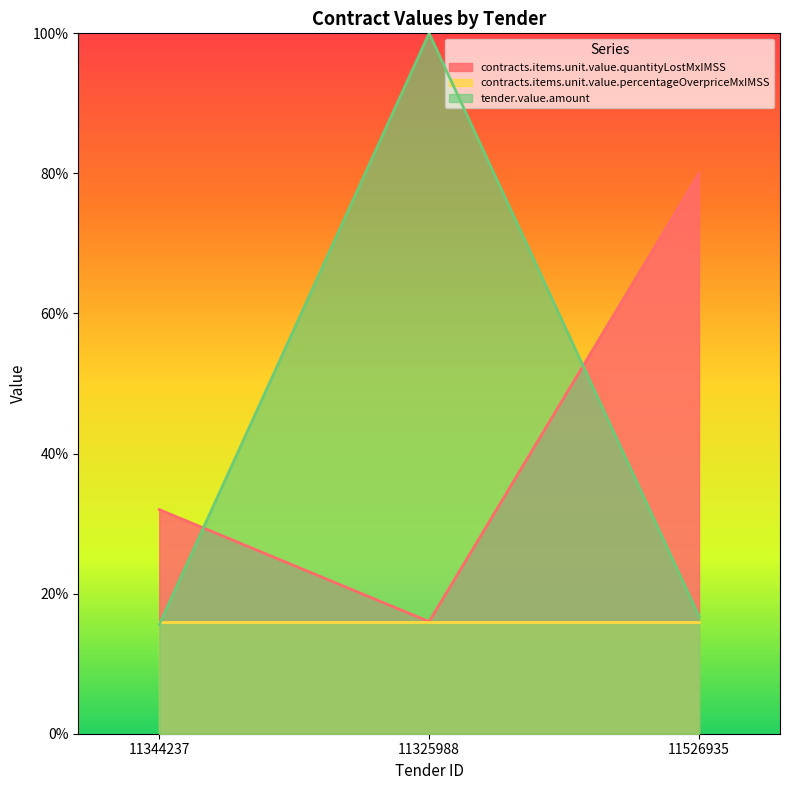

Which label corresponds to the largest value in the chart?

11325988